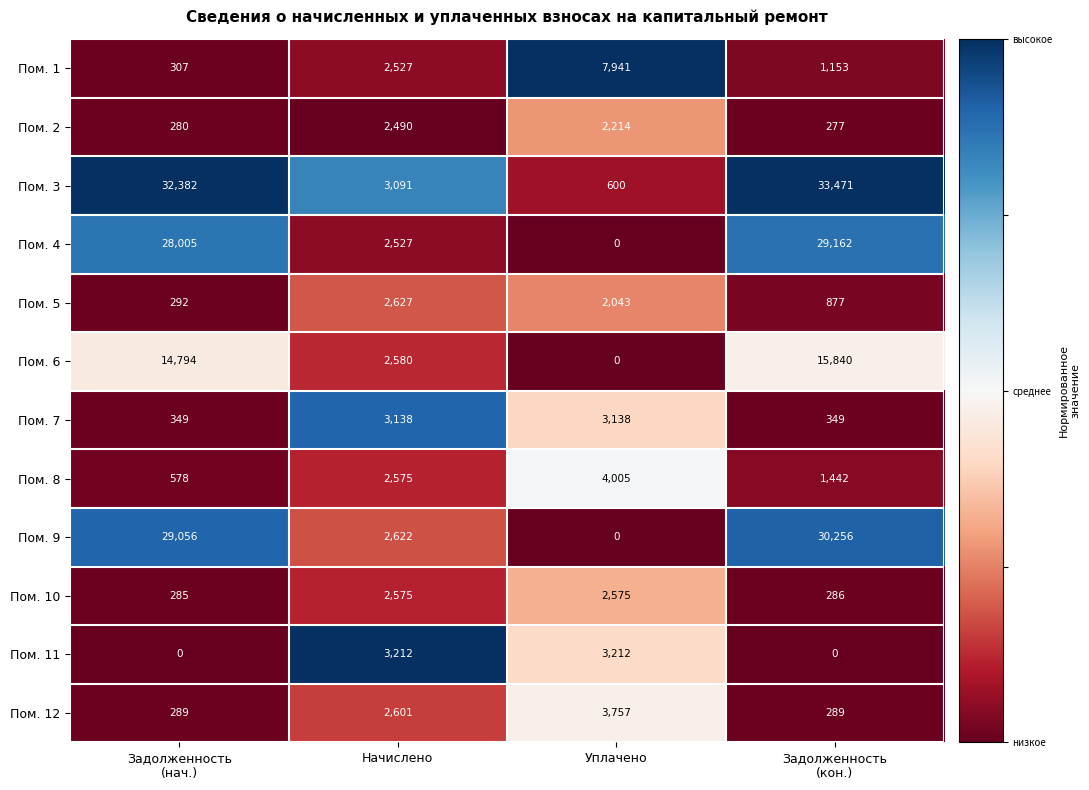

At Задолженность
(нач.), list the series in order from largest to smallest.

Пом. 3, Пом. 9, Пом. 4, Пом. 6, Пом. 8, Пом. 7, Пом. 1, Пом. 5, Пом. 12, Пом. 10, Пом. 2, Пом. 11